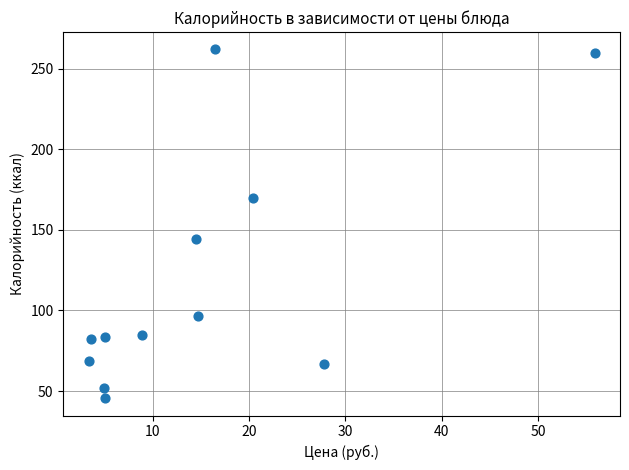

What is the average X value?

15.1